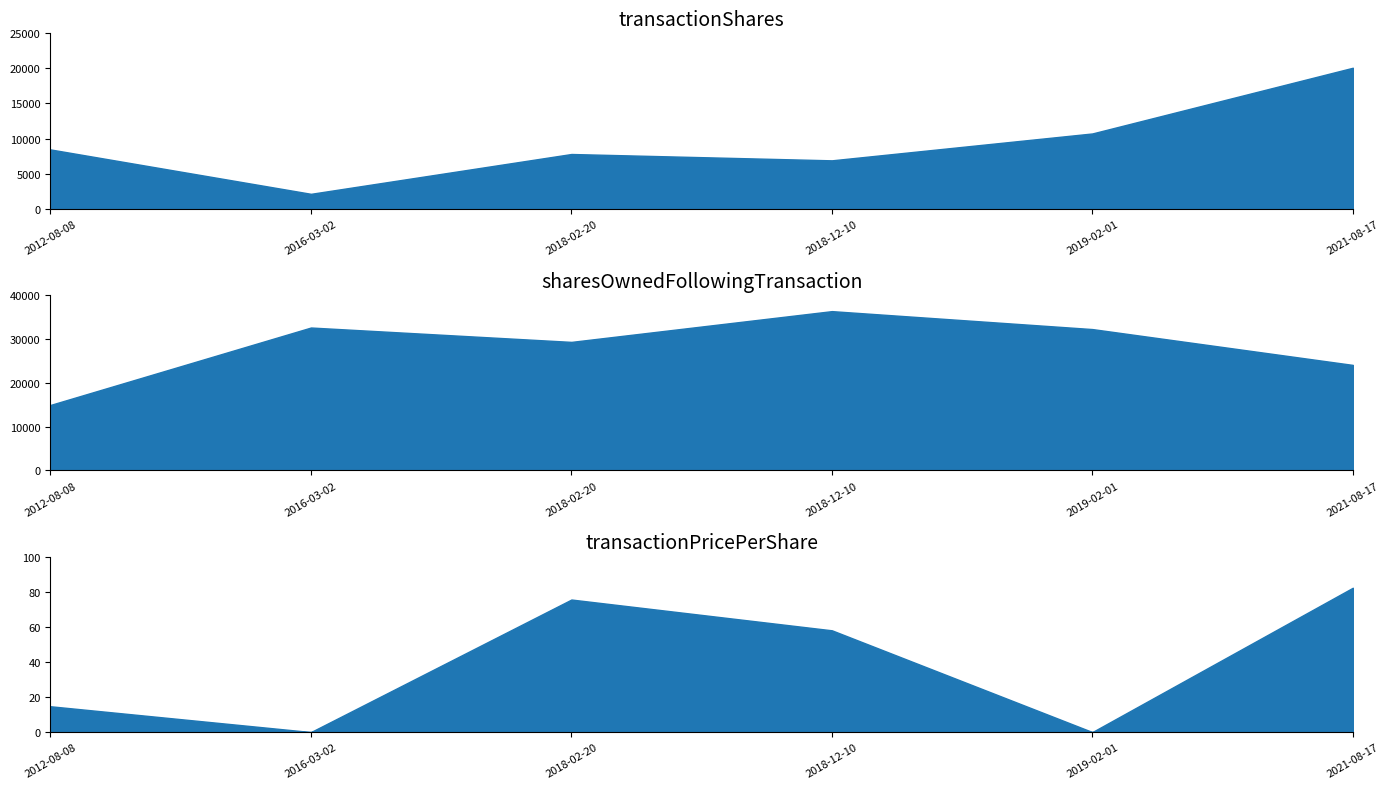

How many interior local valleys does the transactionShares series have?

2